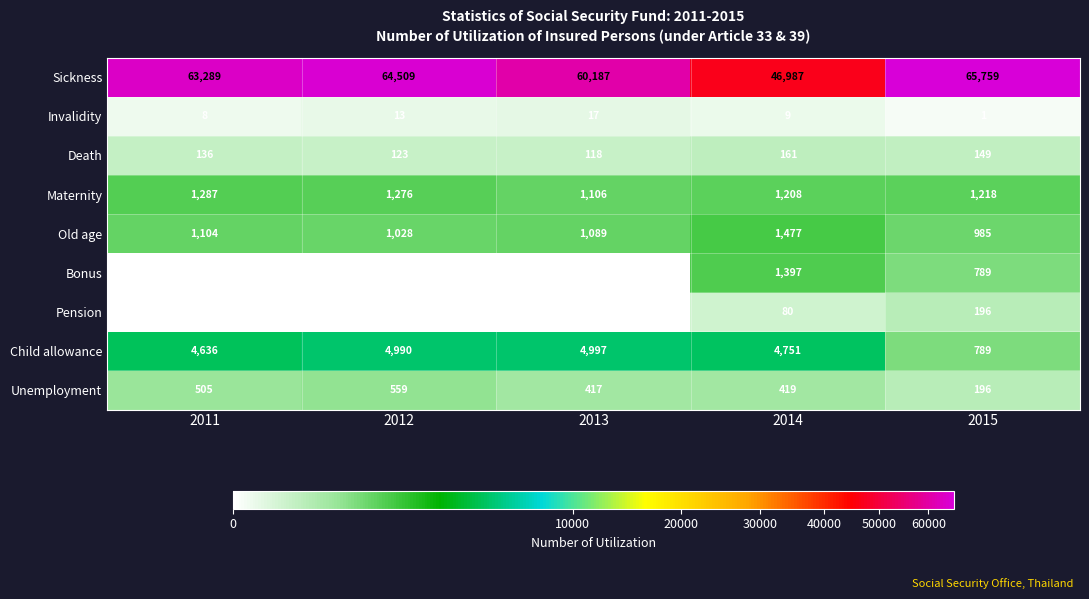

Rank the series by their maximum value, from lowest to highest.

Invalidity, Death, Pension, Unemployment, Maternity, Bonus, Old age, Child allowance, Sickness